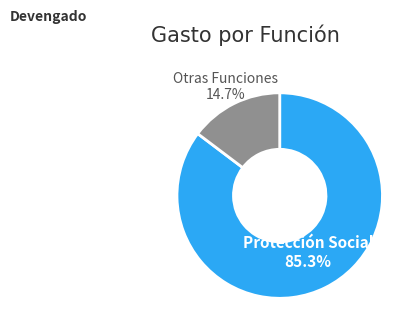

How many segments does this pie chart have?

2